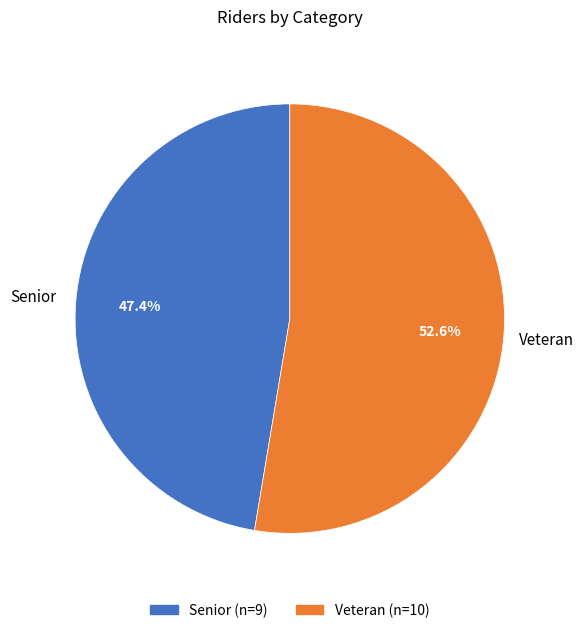

Approximately how many times larger is the value at Senior compared to Veteran?

0.9